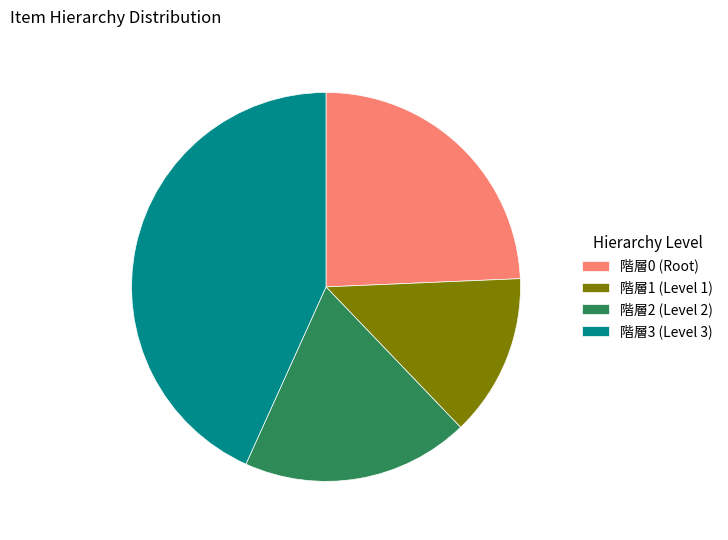

Rank the categories by value from highest to lowest.

階層3 (Level 3), 階層0 (Root), 階層2 (Level 2), 階層1 (Level 1)